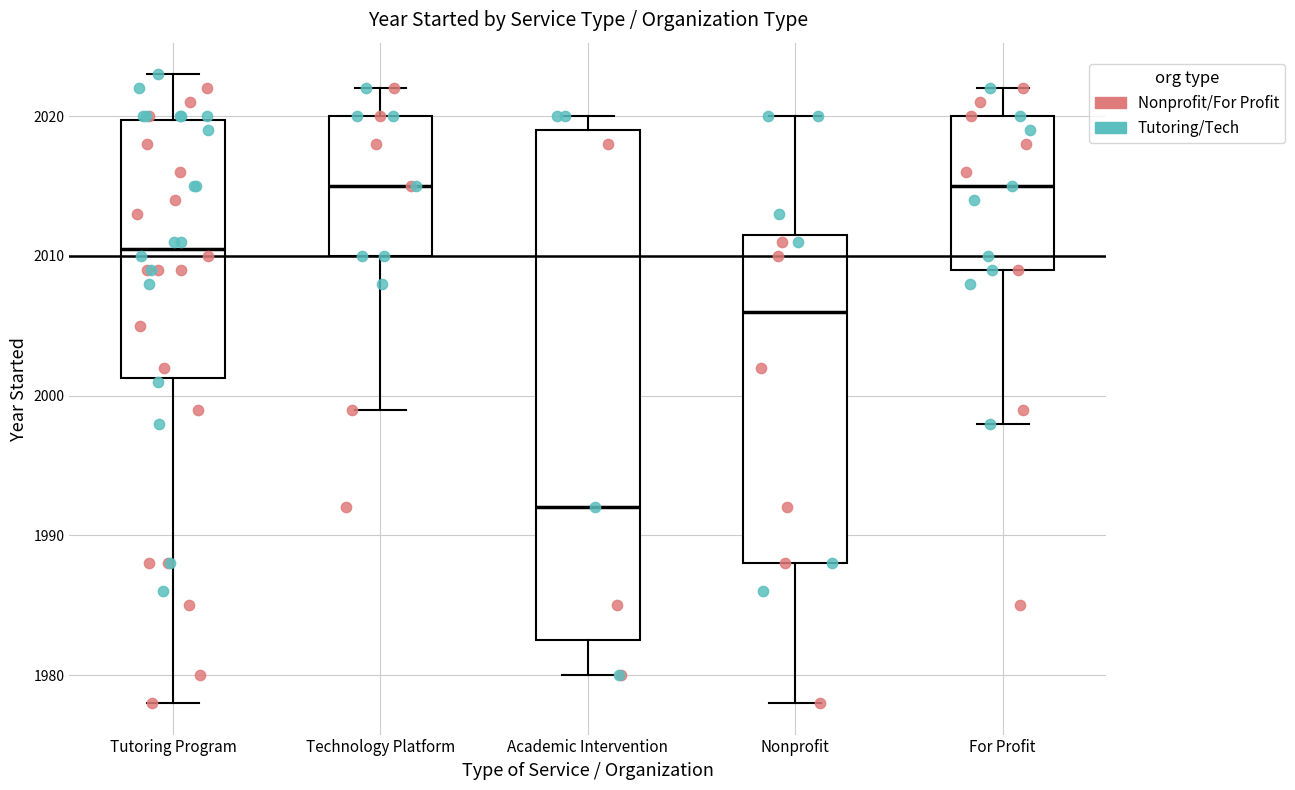

Where is the upper edge of the box for Academic Intervention on the y-axis? The values are not printed on the chart, so give them approximately, as read against the axis.

2019